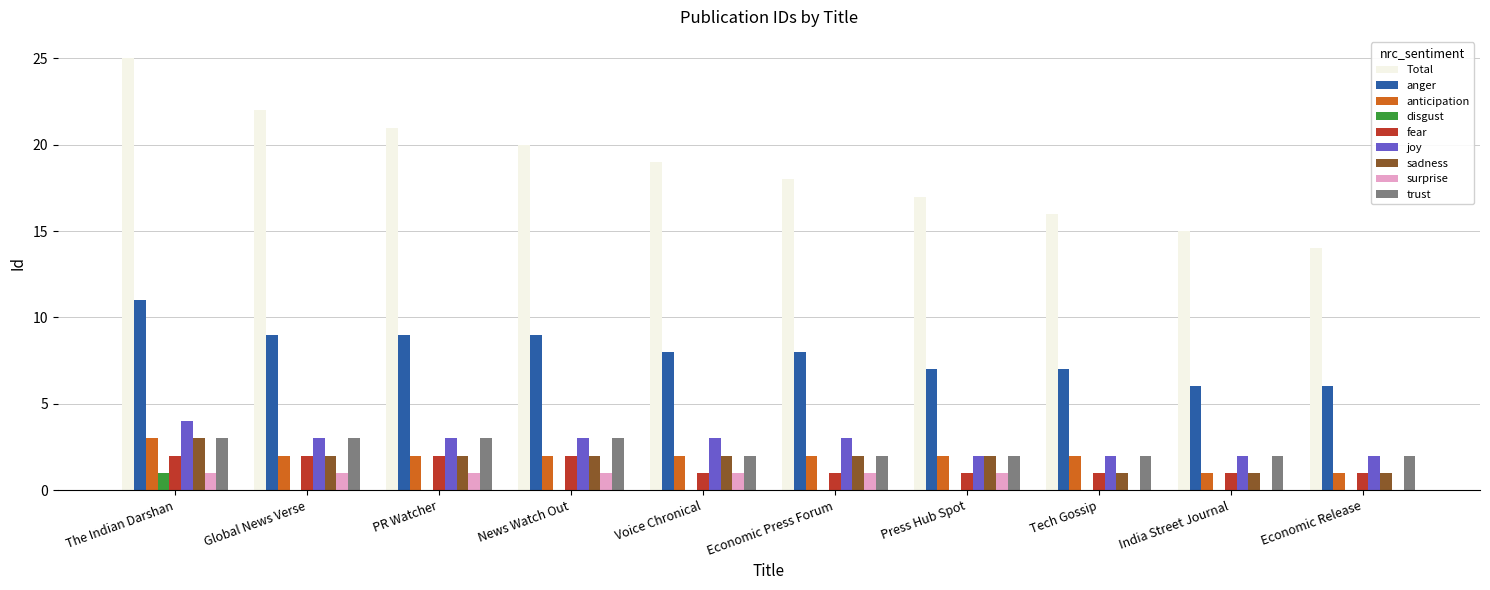

Which series changed the most between Voice Chronical and Tech Gossip?

Total